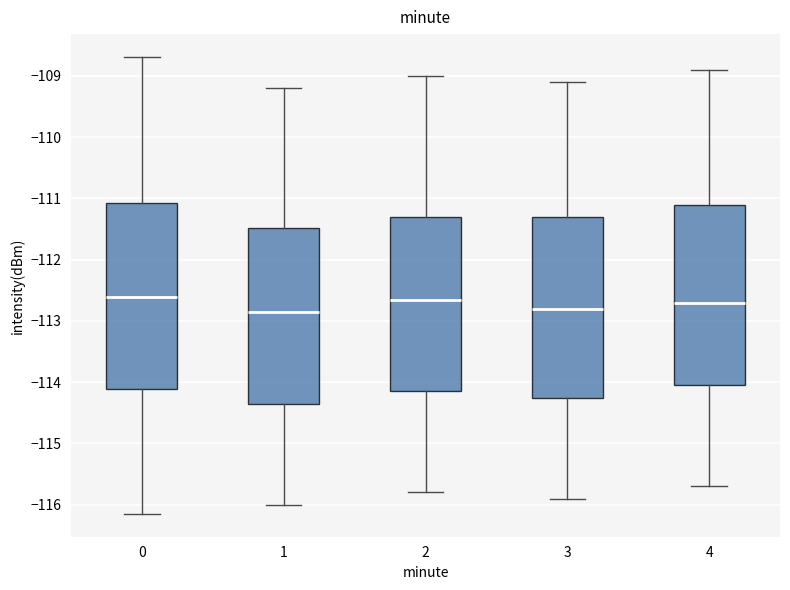

Where is the upper edge of the box at x = 1 on the y-axis? The values are not printed on the chart, so give them approximately, as read against the axis.

-111.5